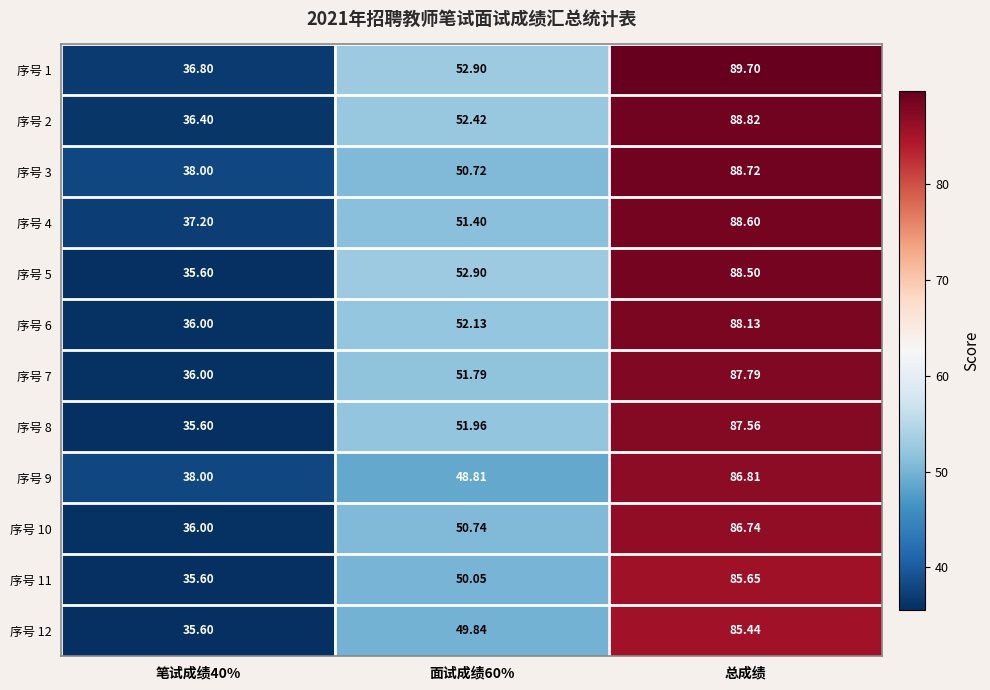

What is the difference between the highest and lowest values at 面试成绩60%?

4.1